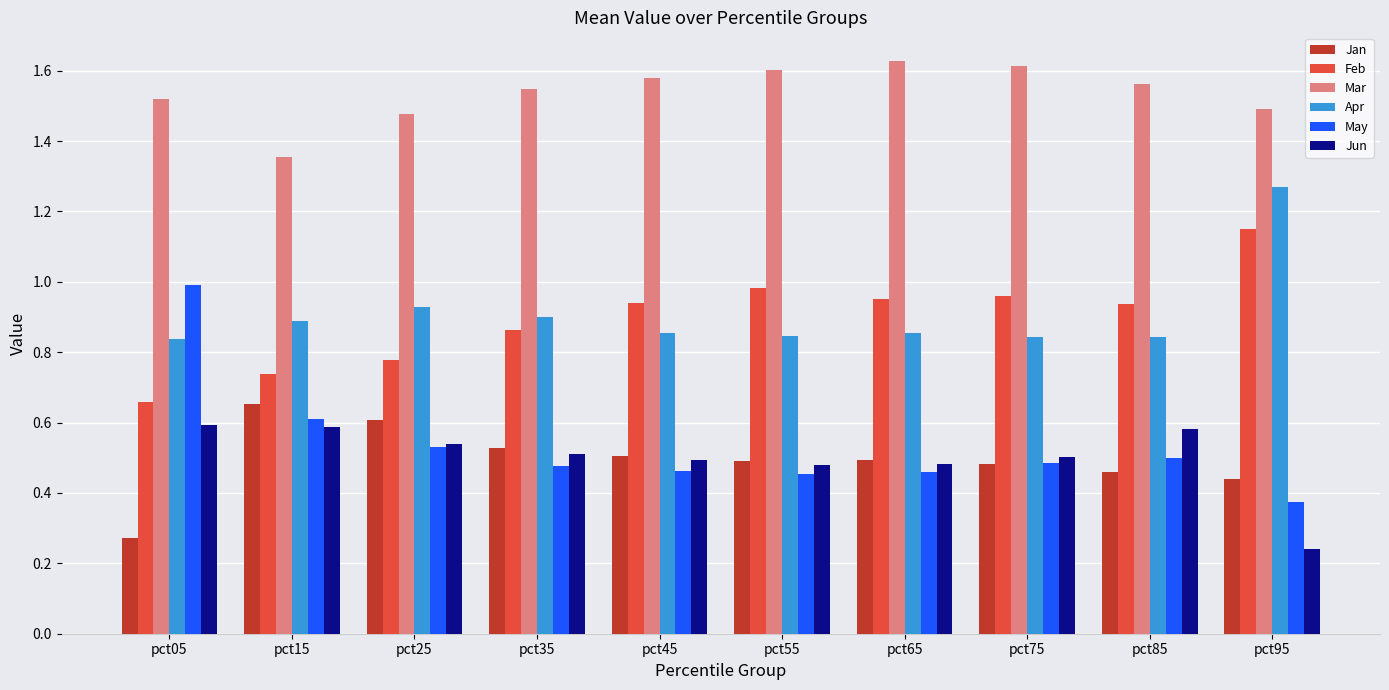

Which series has the largest range (max minus min)?

May